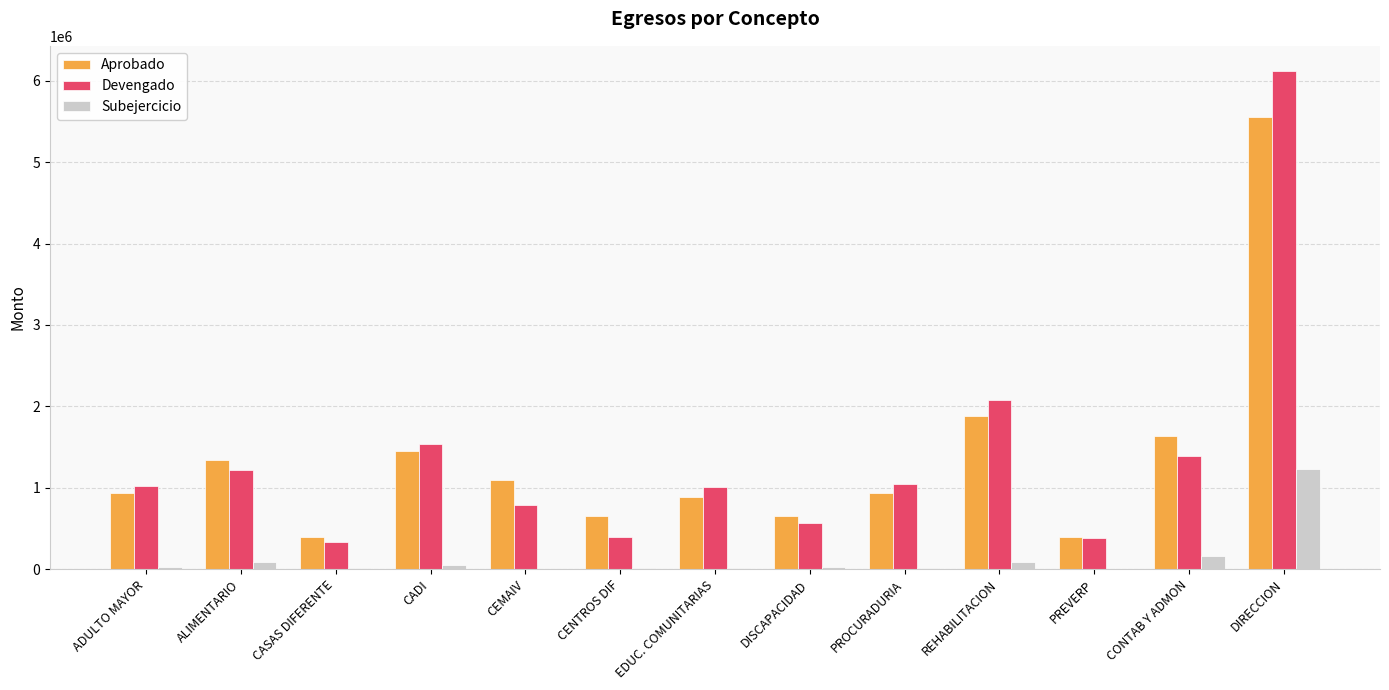

What is the total value across all series at CADI?

3032534.5